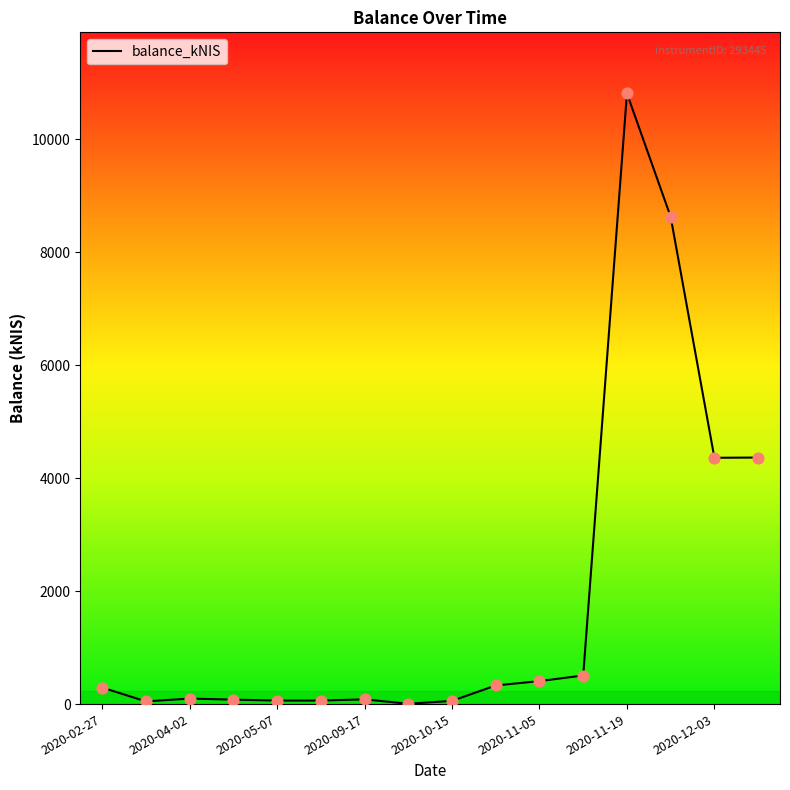

At which label does balance_kNIS reach its peak?

2020-11-19